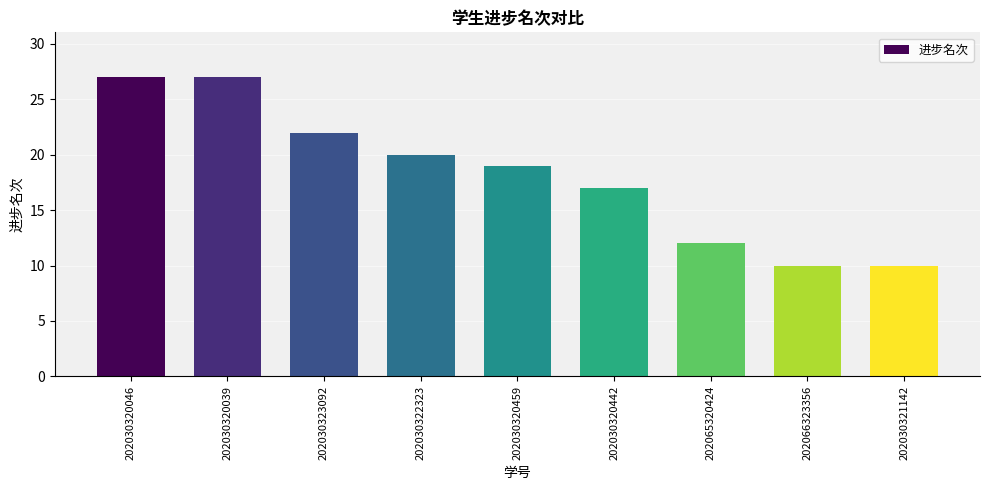

Between 202030320046 and 202030321142, which is larger?

202030320046